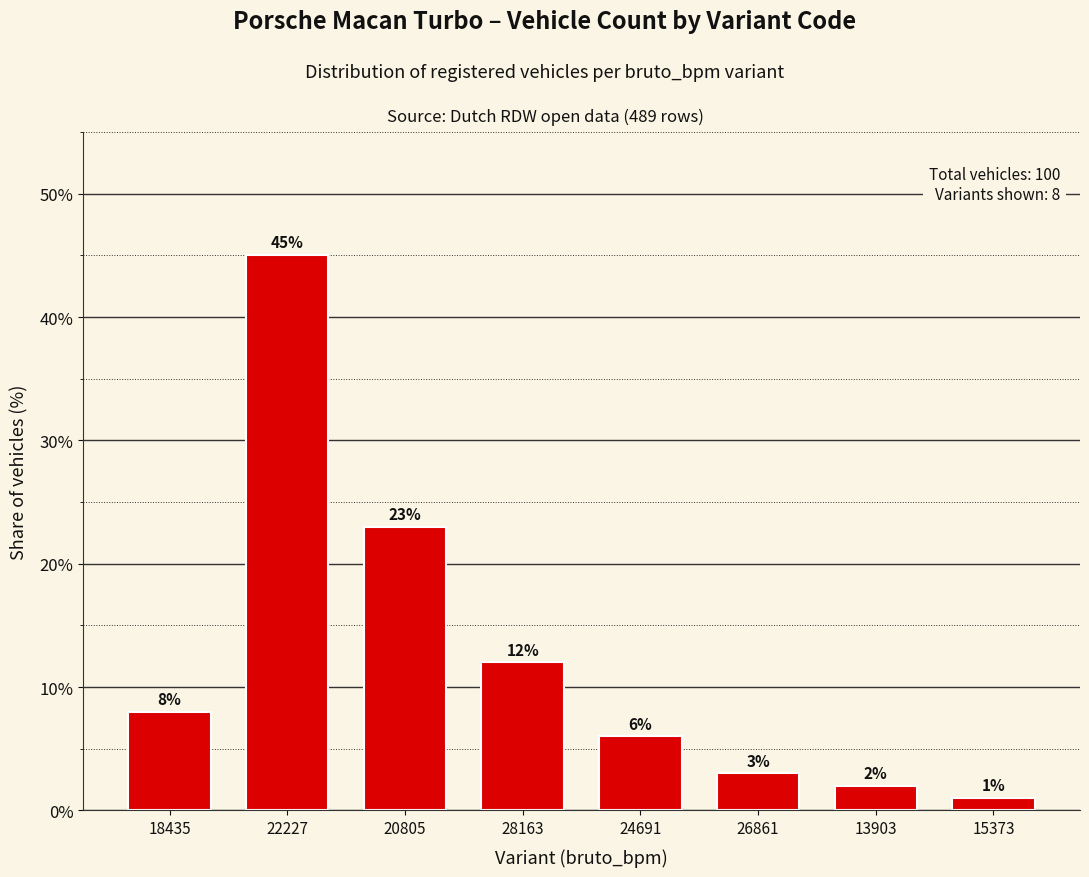

What is the maximum value shown in the chart?

45